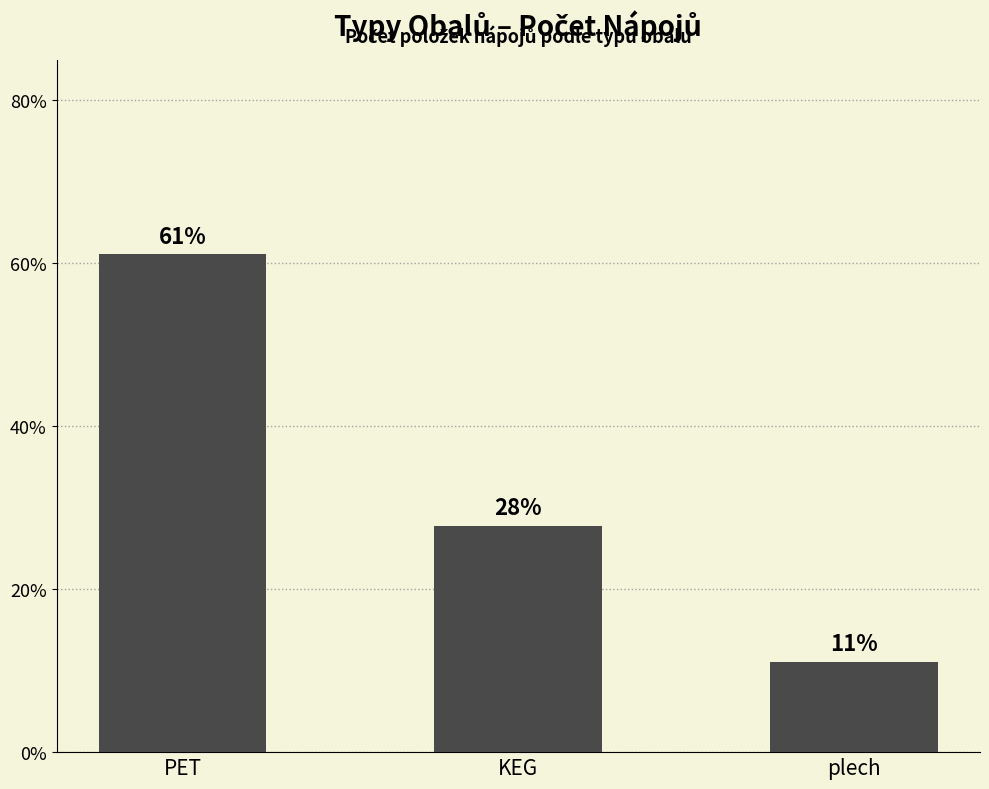

How many bars are there in total?

3